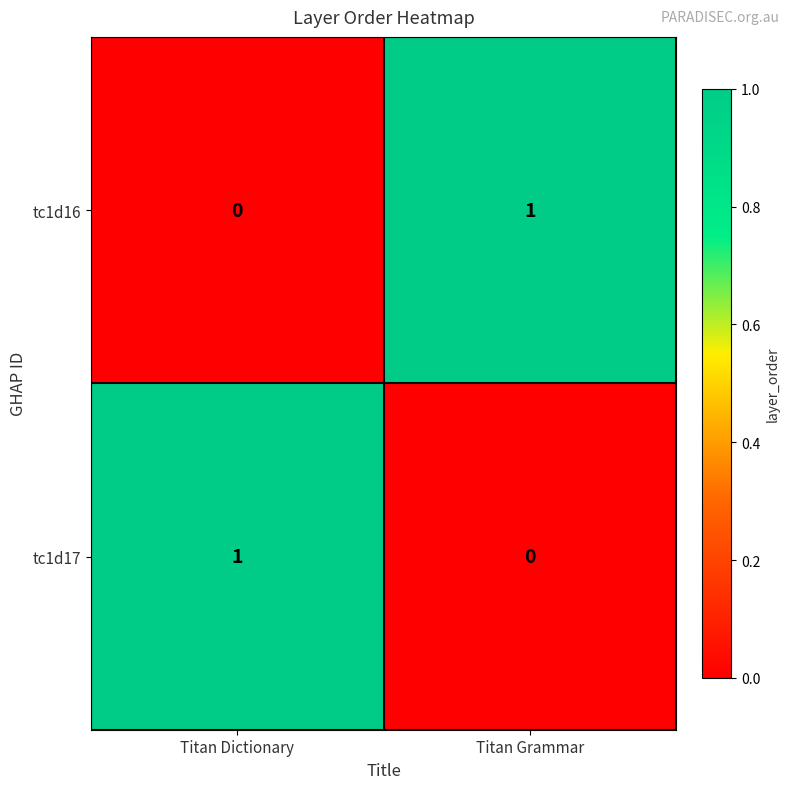

Rank the series at Titan Grammar from highest to lowest value.

tc1d16, tc1d17